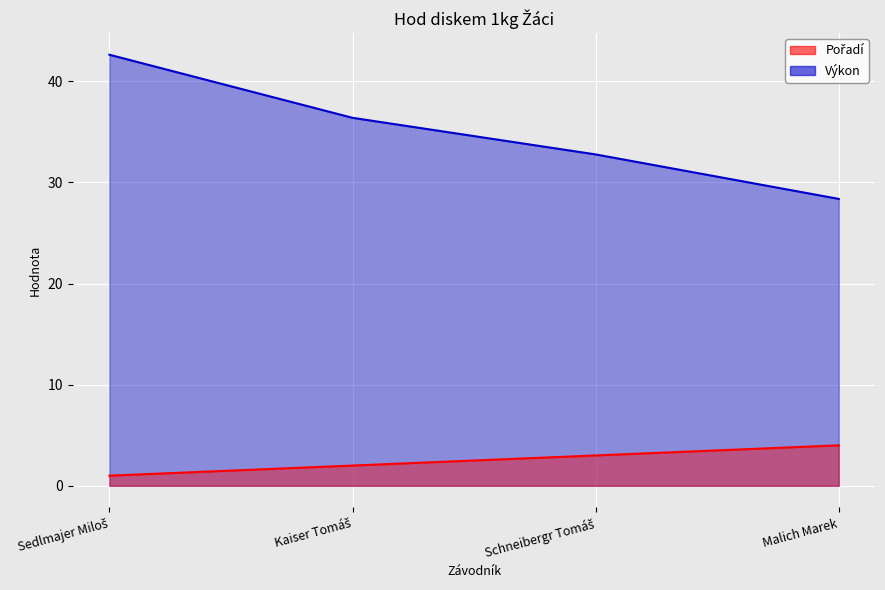

Rank the series at Kaiser Tomáš from lowest to highest value.

Pořadí, Výkon